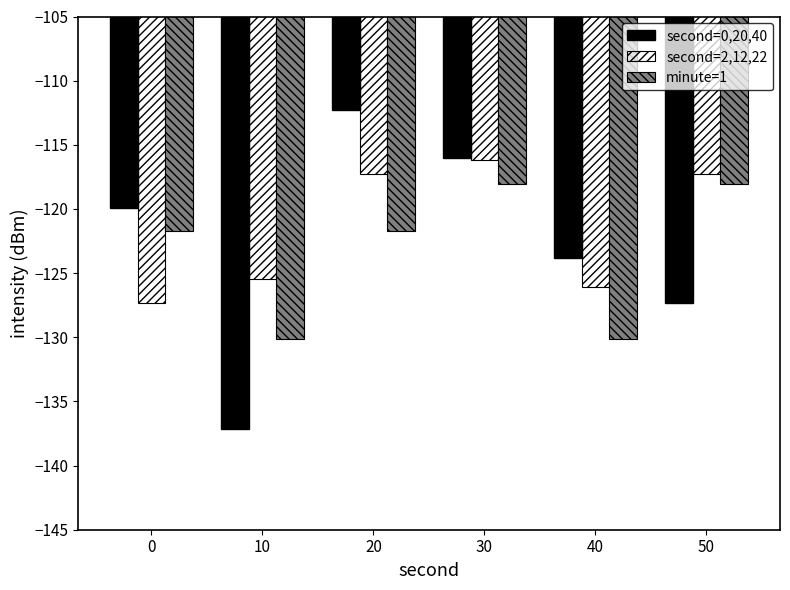

What value does the minute=1 series have at 20?

-121.7